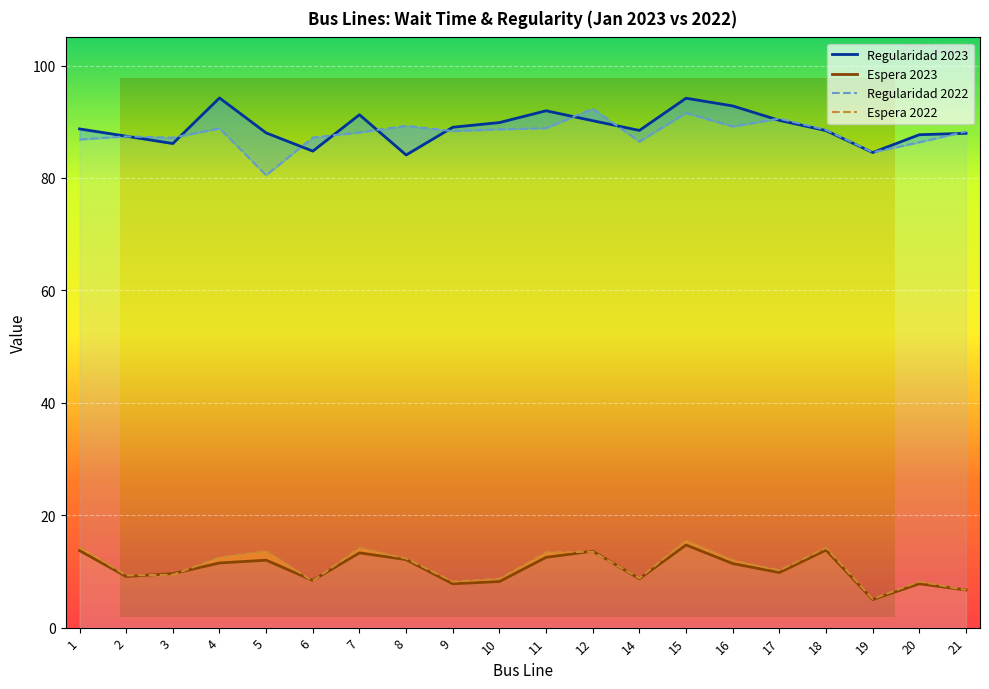

Is the value of Regularidad 2022 at 9 greater than the value of Espera 2023 at 4?

Yes